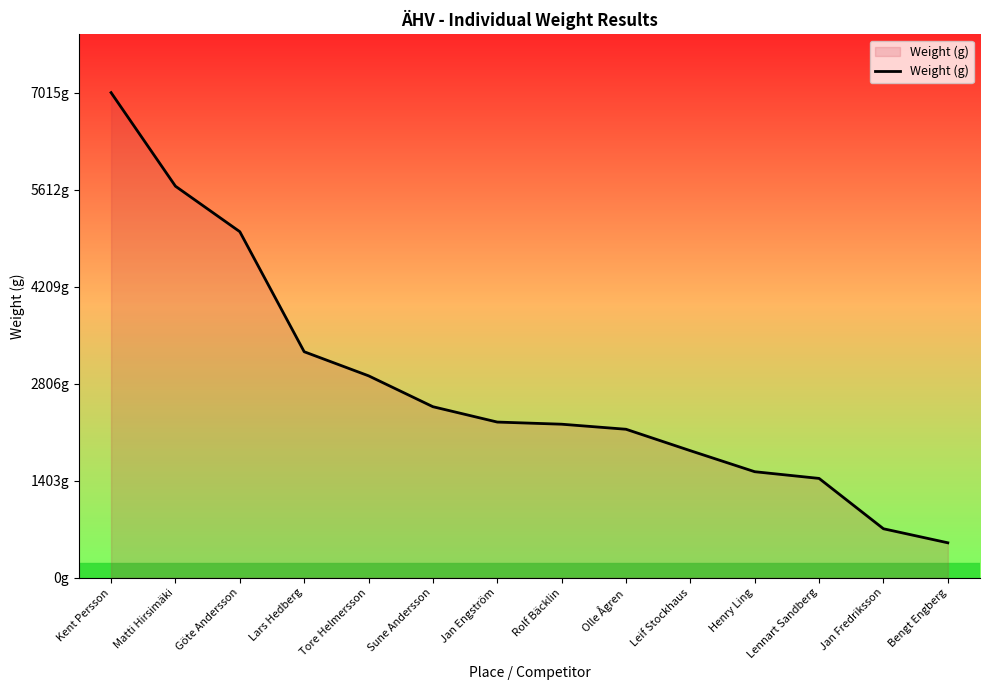

At which label is the value closest to 3760?

Lars Hedberg